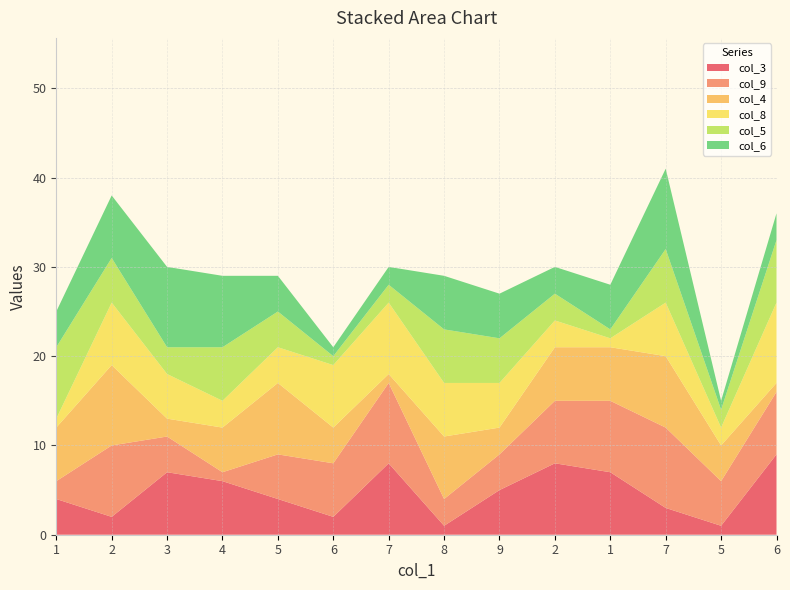

Reading left to right, list all the values displayed in this chart.

col_3: 4	2	7	6	4	2	8	1	5	8	7	3	1	9
col_9: 2	8	4	1	5	6	9	3	4	7	8	9	5	7
col_4: 6	9	2	5	8	4	1	7	3	6	6	8	4	1
col_8: 1	7	5	3	4	7	8	6	5	3	1	6	2	9
col_5: 8	5	3	6	4	1	2	6	5	3	1	6	2	7
col_6: 4	7	9	8	4	1	2	6	5	3	5	9	1	3